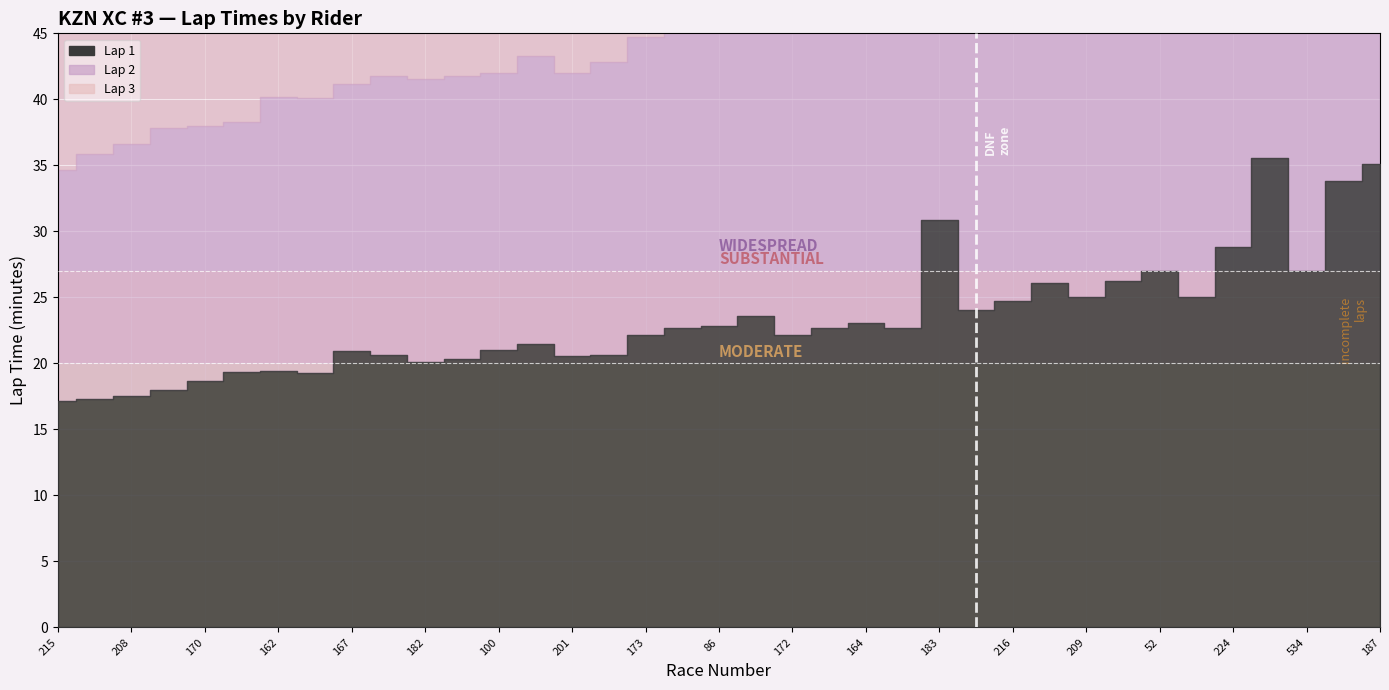

How many categories are shown in the chart?

37